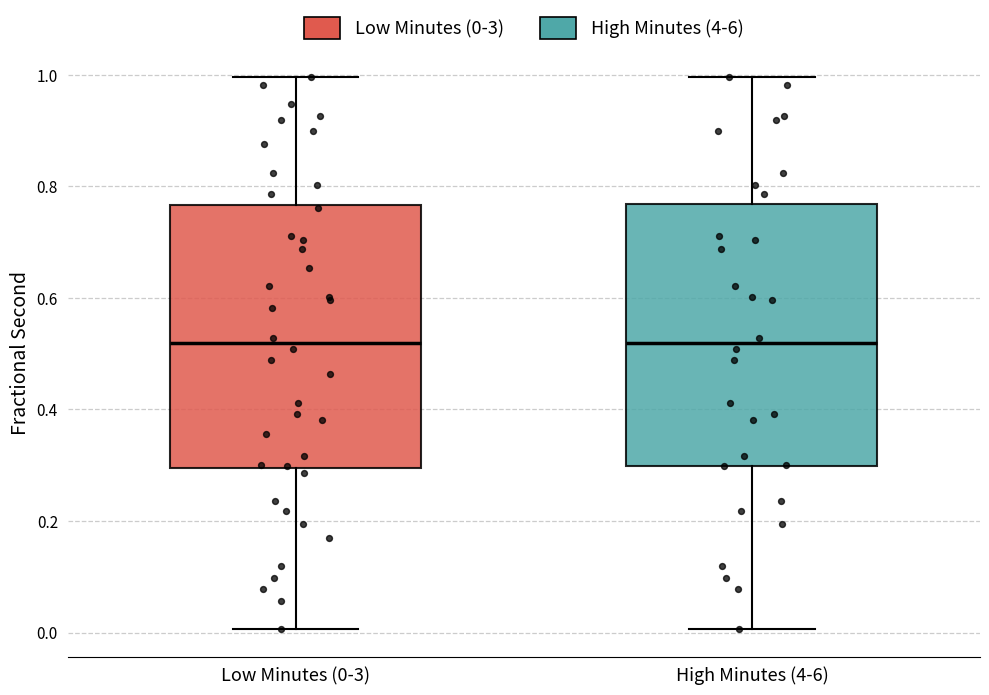

Reading left to right, transcribe this box plot: for each box, give where its median line is, the range the box spans, and where its two whiskers end, as read against the y-axis. The values are not printed on the chart, so give them approximately, as read against the axis.

Low Minutes (0-3): median 0.52, box 0.30 to 0.76, whiskers 0.00 to 1.00
High Minutes (4-6): median 0.52, box 0.30 to 0.76, whiskers 0.00 to 1.00